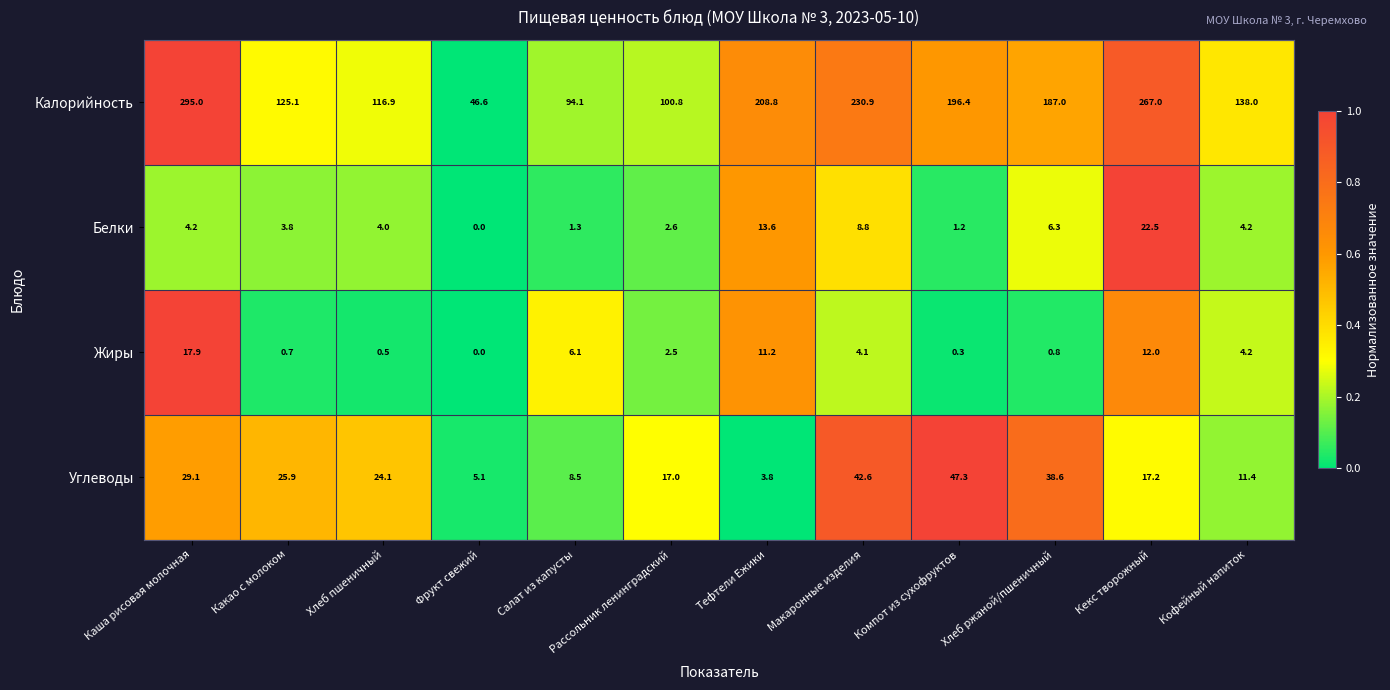

Which category has the lowest value across all series?

Фрукт свежий